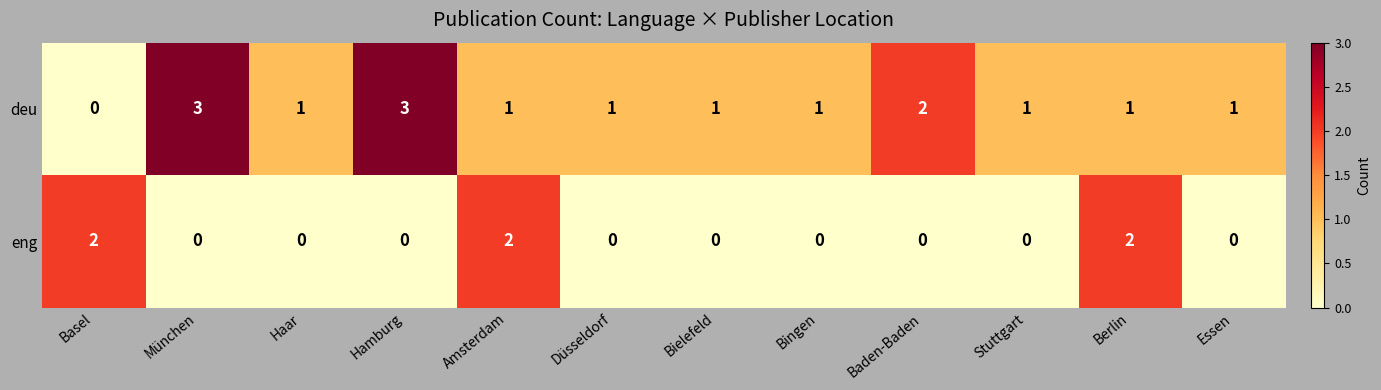

How many eng values are between 0 and 2?

12